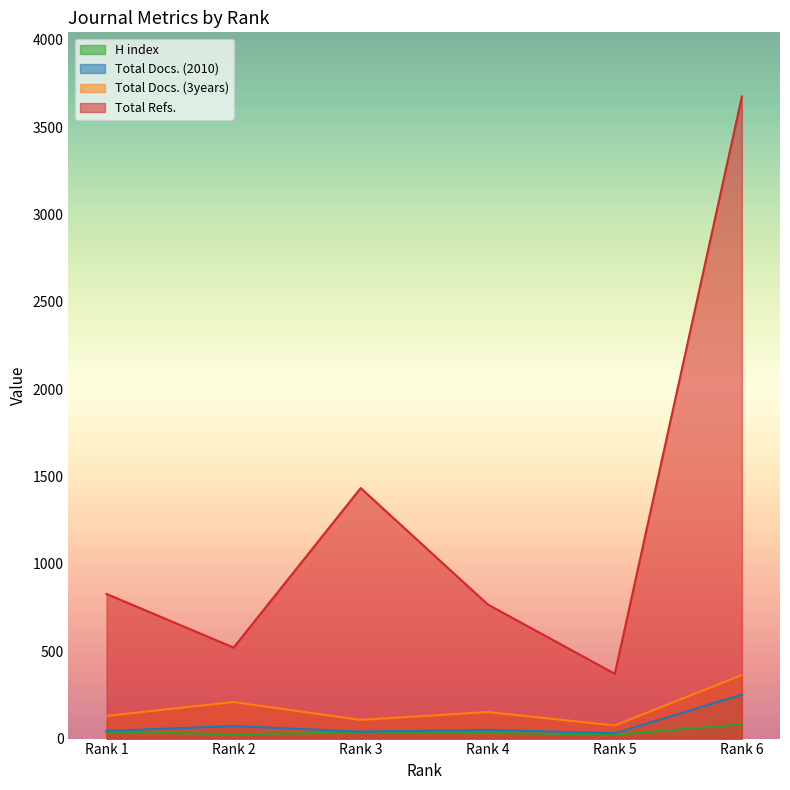

True or false: Total Refs. and Total Docs. (3years) cross at least once.

False